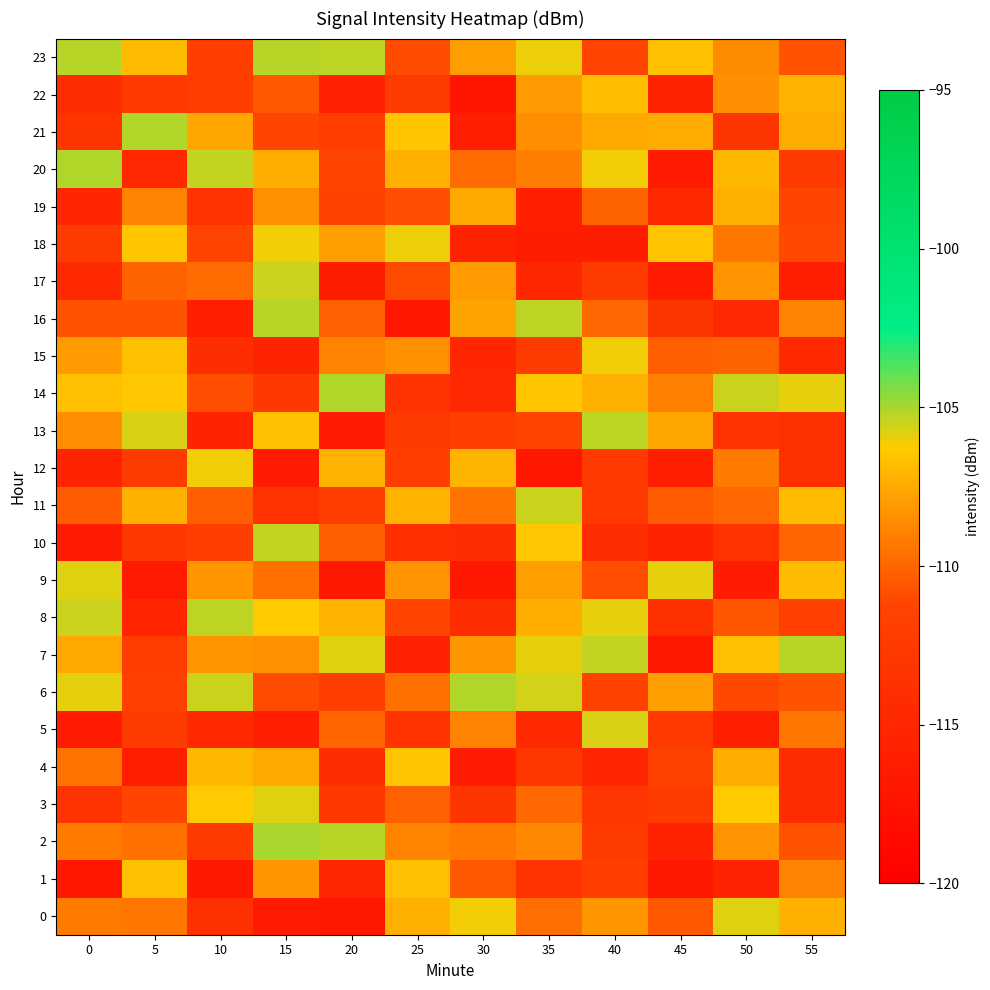

Which series has the largest total across all categories?

23